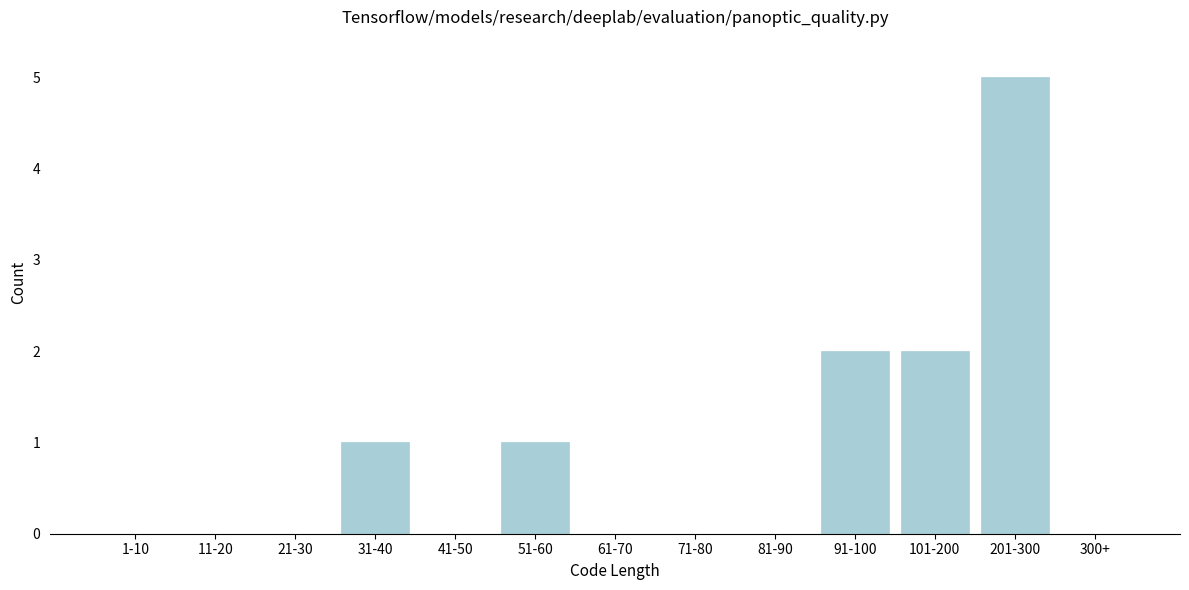

Reading left to right, extract all data points from this chart.

1-10=0	11-20=0	21-30=0	31-40=1	41-50=0	51-60=1	61-70=0	71-80=0	81-90=0	91-100=2	101-200=2	201-300=5	300+=0